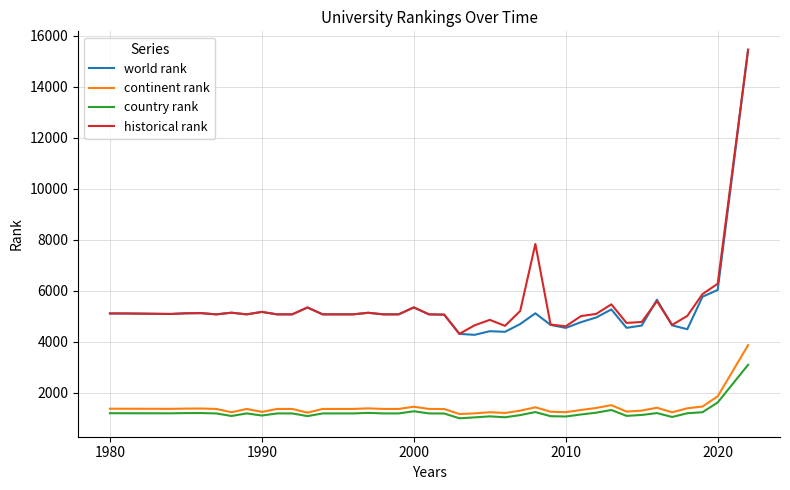

What is the minimum value shown in the chart?

992.0